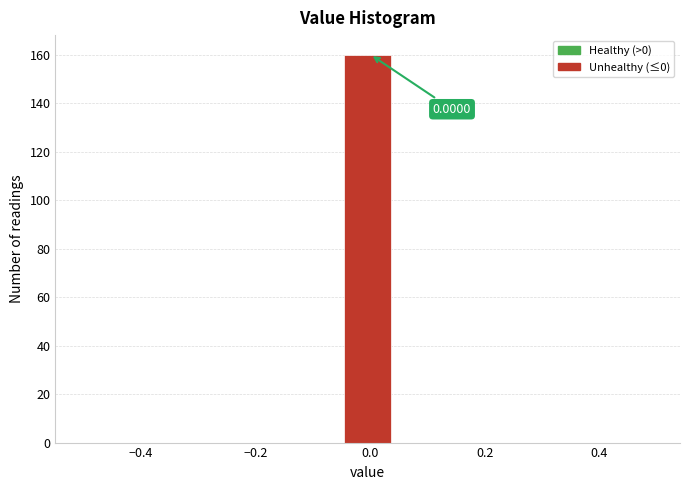

Over which range of the x-axis is the bar tallest?

-0.04 to 0.04